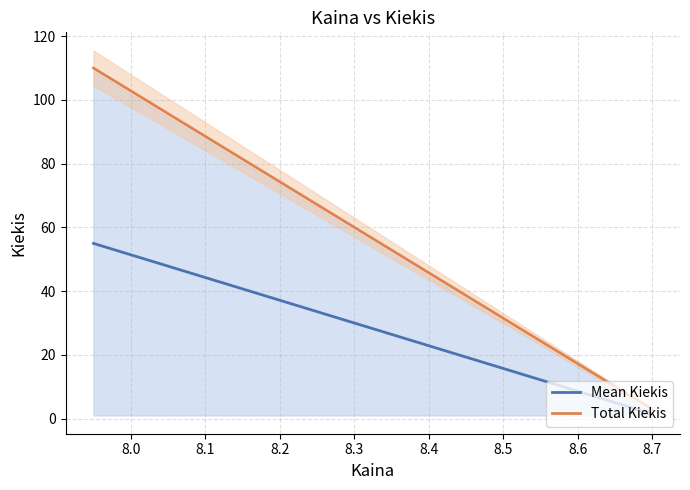

Is it true that Mean Kiekis equals 86.1 at 7.9?

False